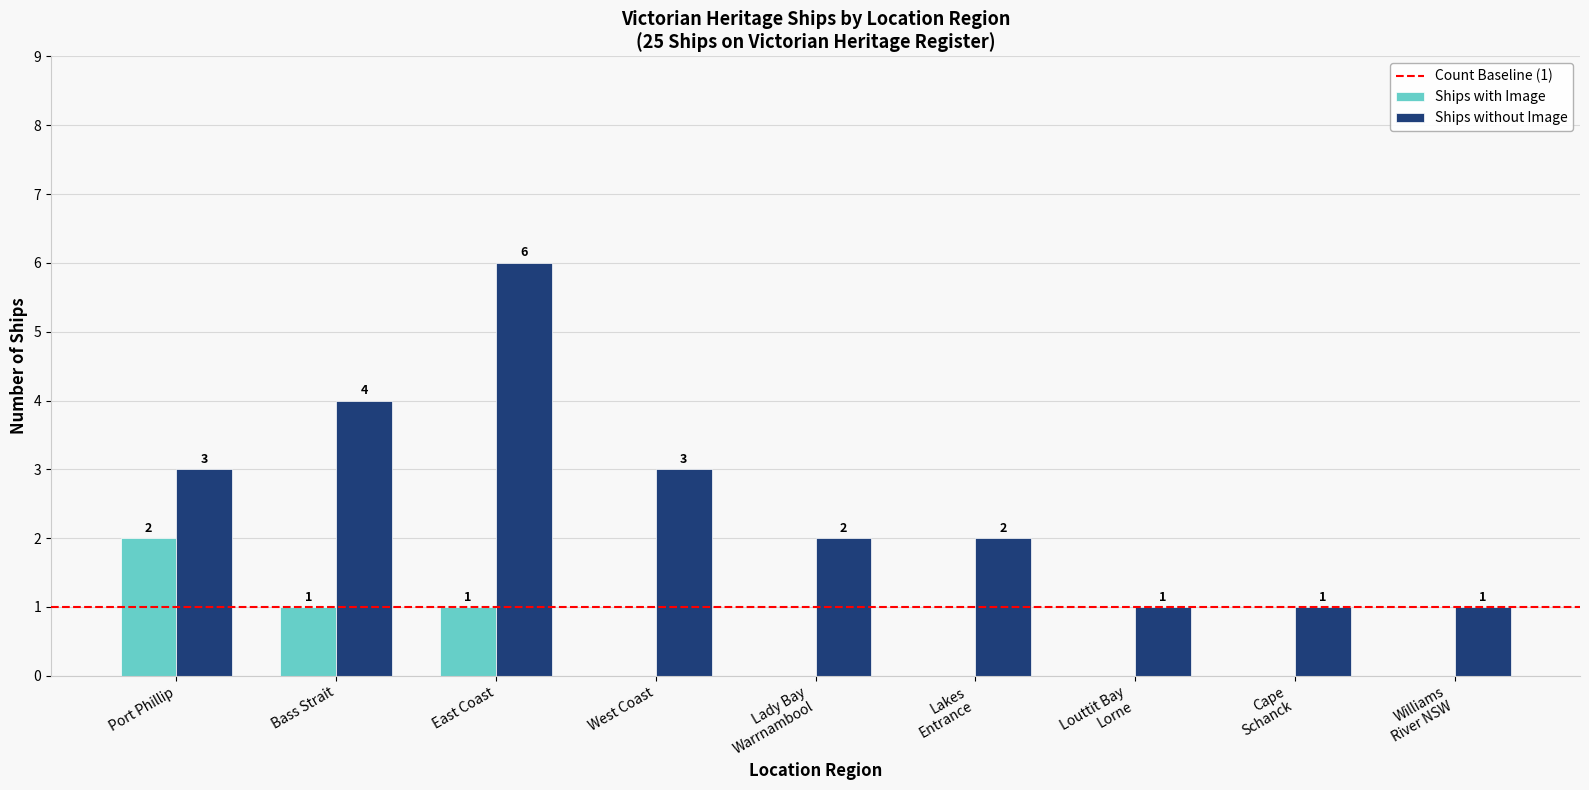

What is the maximum value for Ships without Image?

6